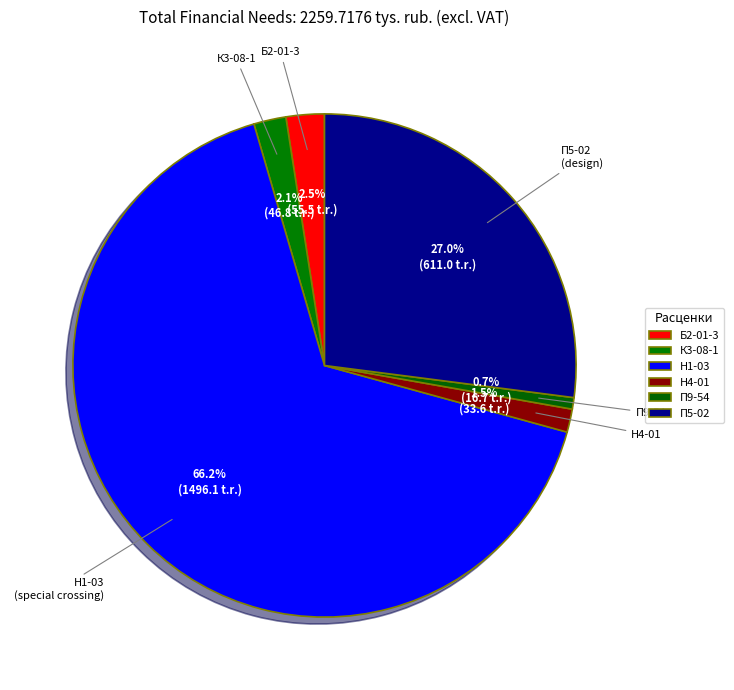

What is the change in value from Н1-03 to Н4-01?

-1462.5